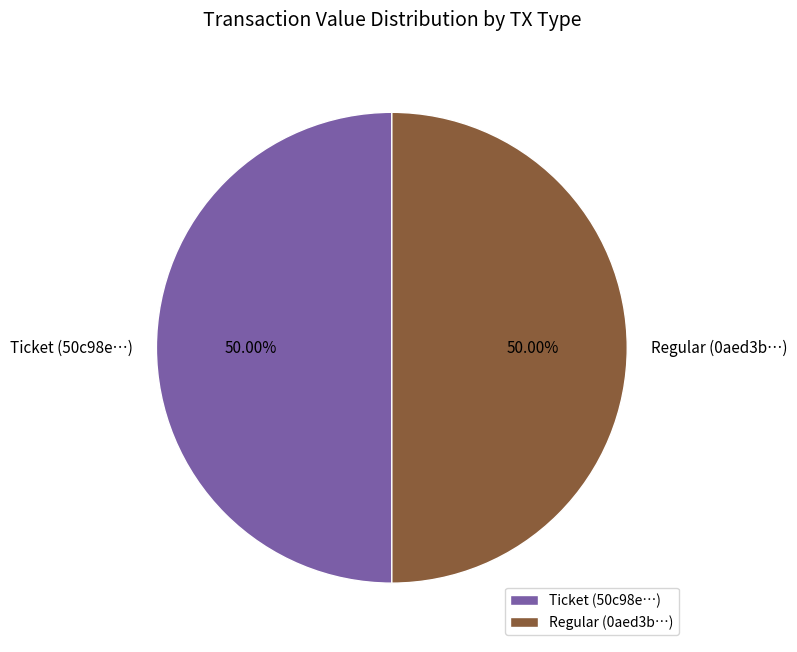

Is the sum of Ticket (50c98e…) and Regular (0aed3b…) greater than half?

Yes